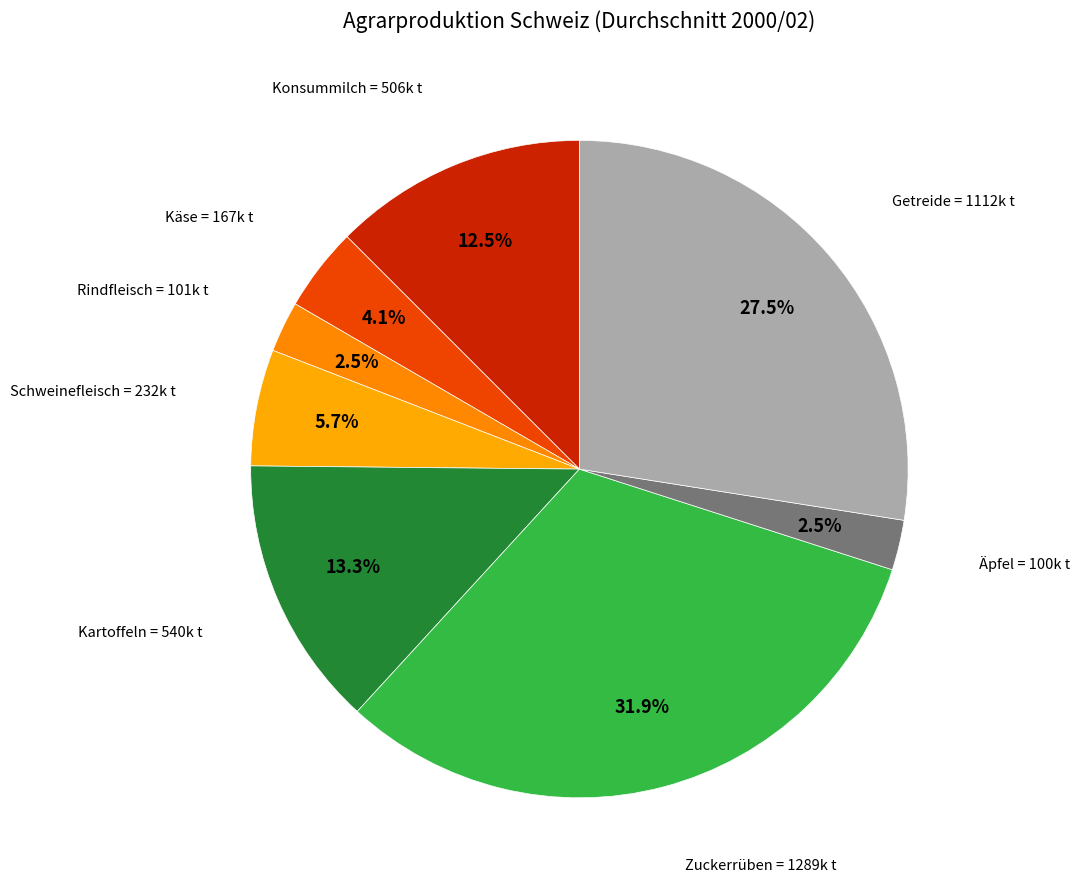

Count the number of slices in the pie.

8